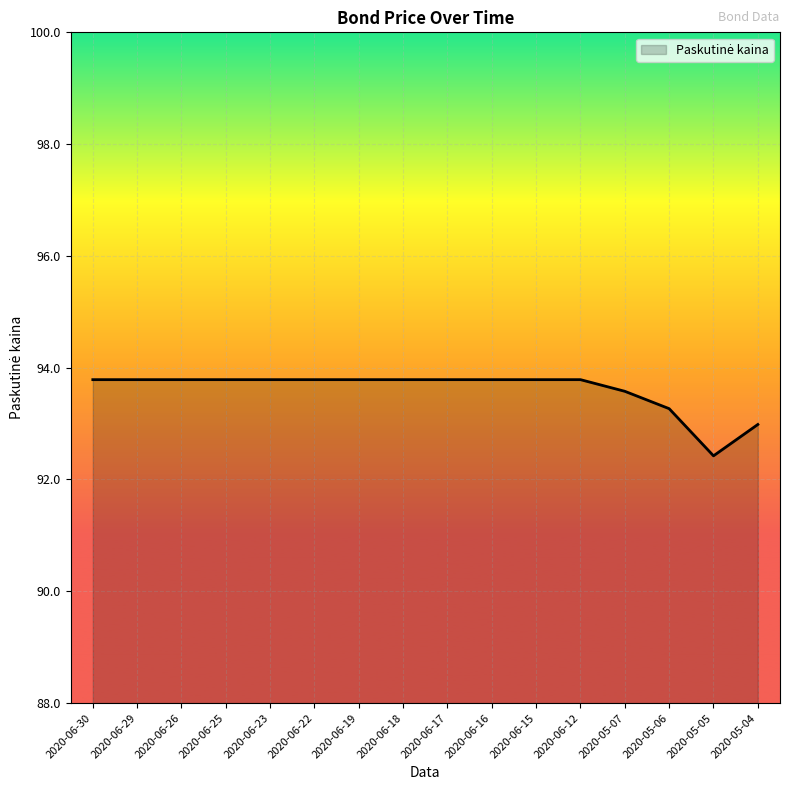

What is the ratio of the value at 2020-05-07 to the value at 2020-06-17?

1.0